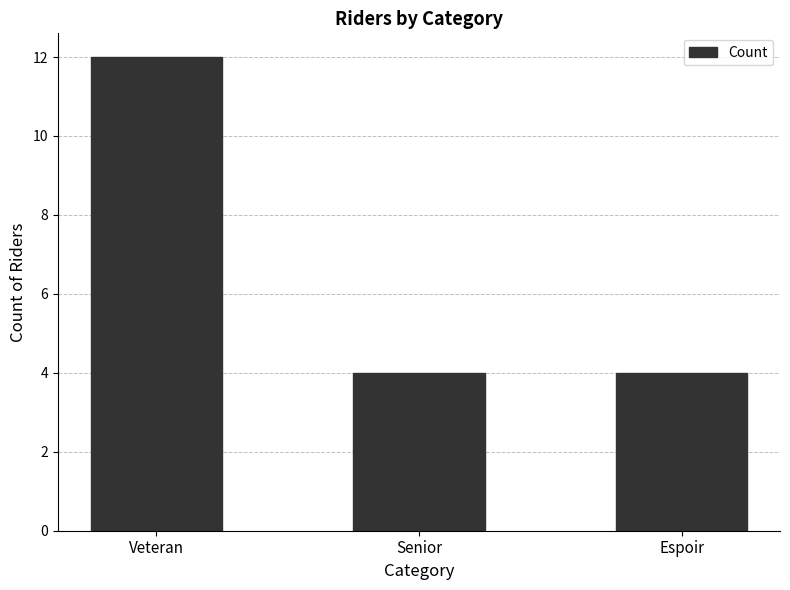

What is the maximum value shown in the chart?

12